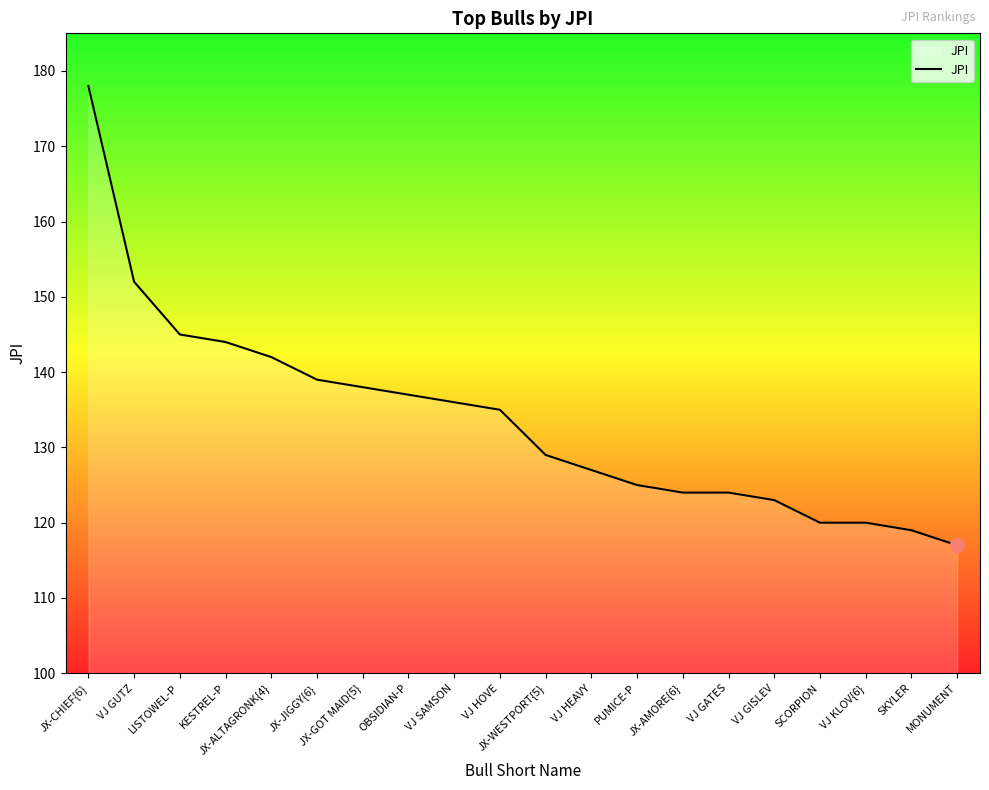

Where is the data nearest to the value 147?

LISTOWEL-P